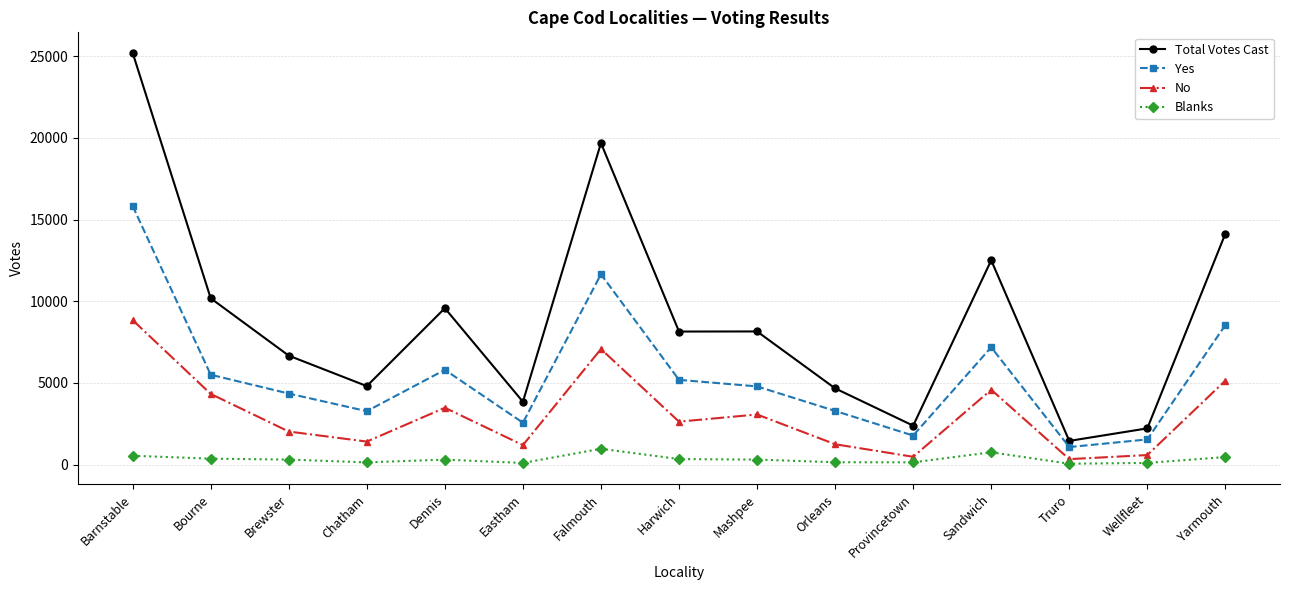

Which series has the widest spread of values?

Total Votes Cast